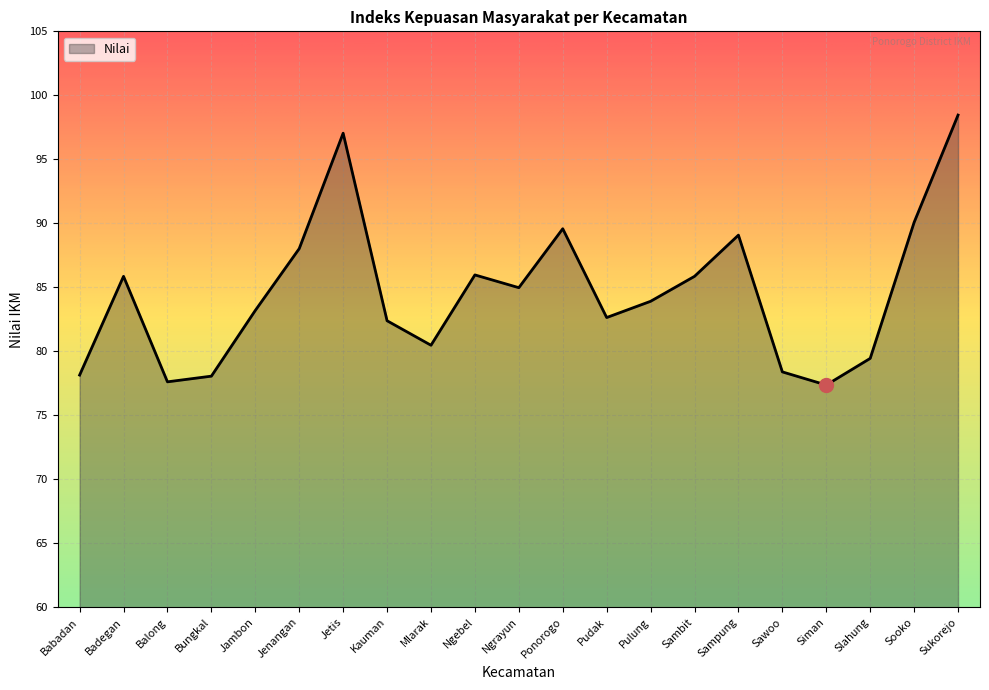

What position from the left is Jenangan?

6